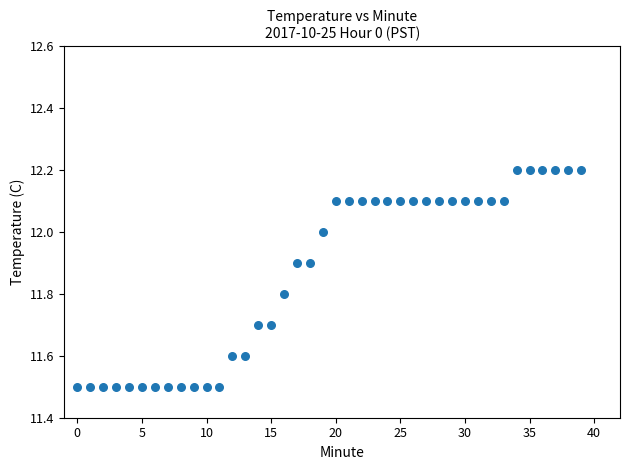

What is the range of Y values (max minus min)?

0.7